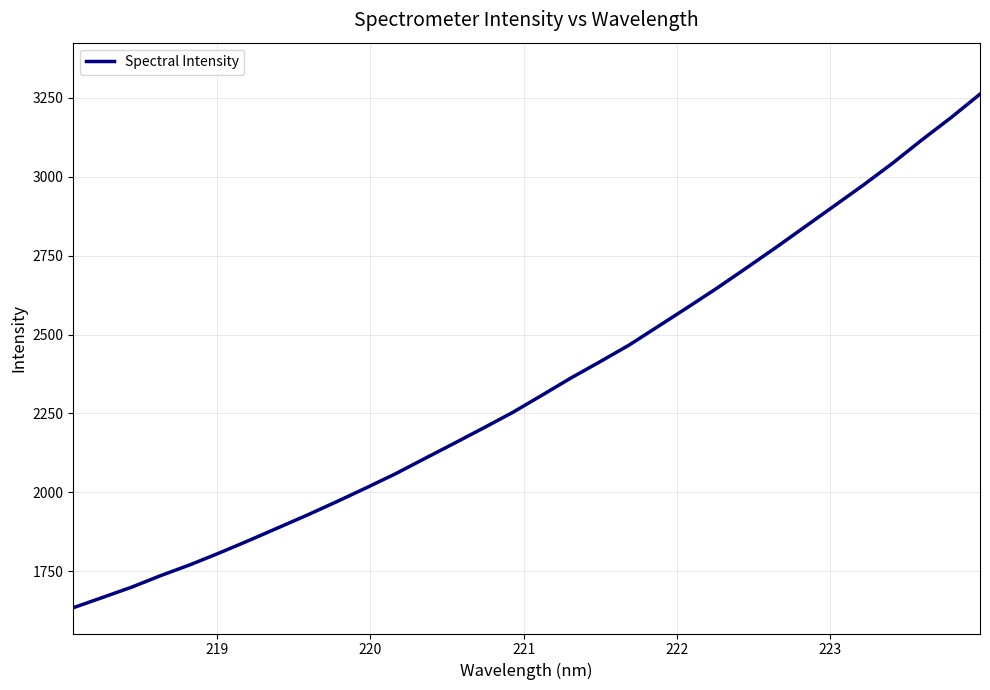

What is the greatest value displayed?

3262.2